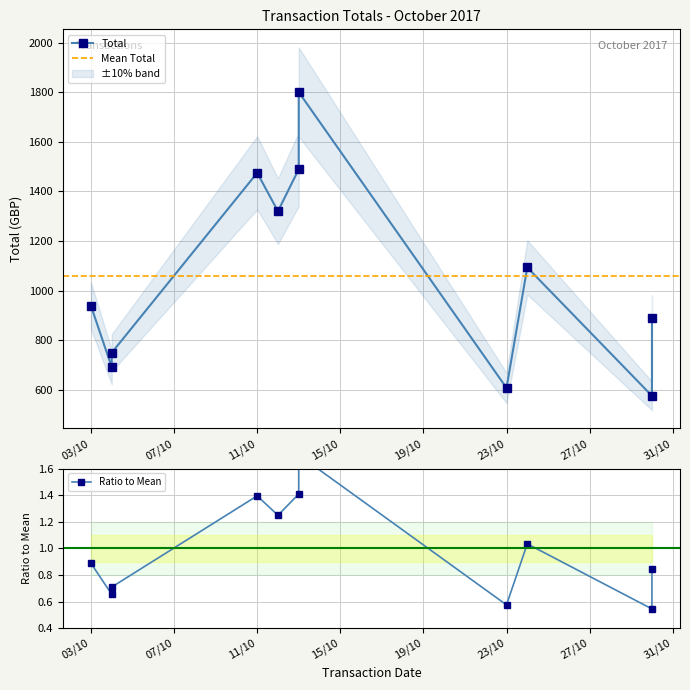

Between 11/10 and 04/10, which is larger?

11/10